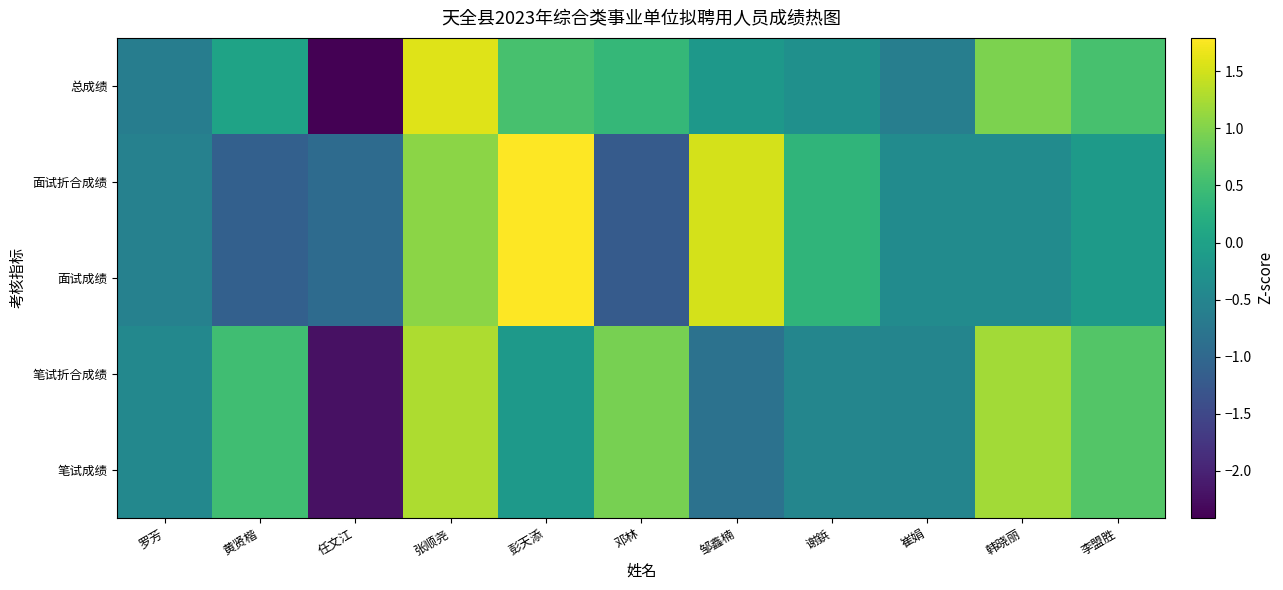

What is the maximum value shown in the chart?

1.8